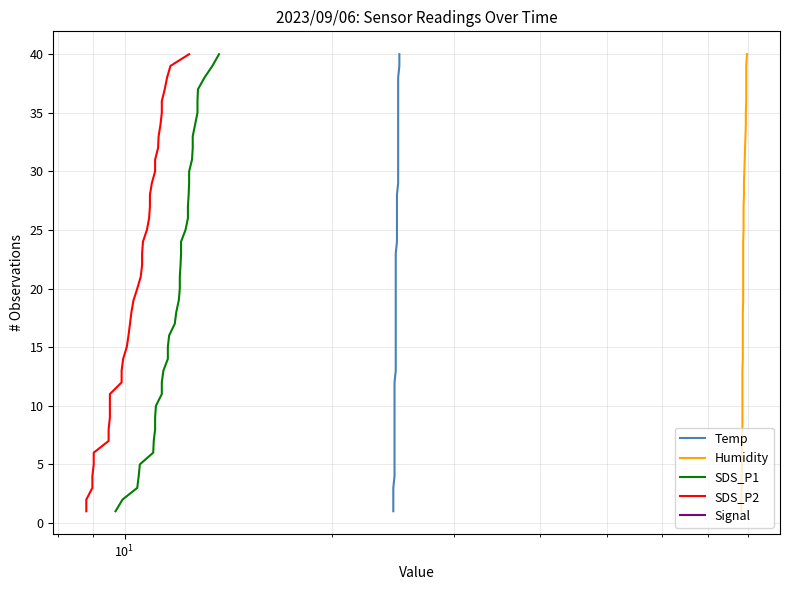

What is the highest value of the Signal series?

40